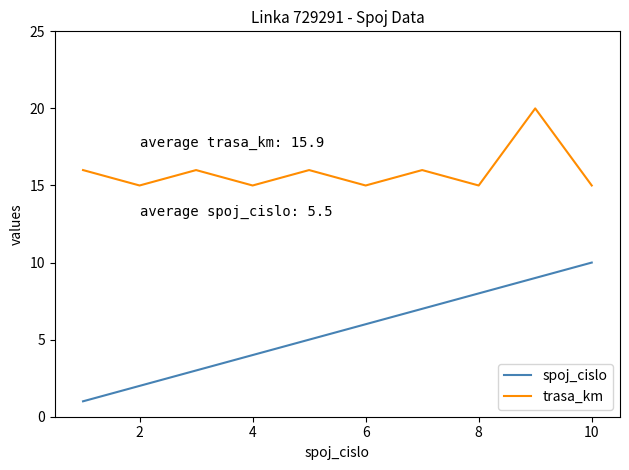

True or false: trasa_km and spoj_cislo cross at least once.

False